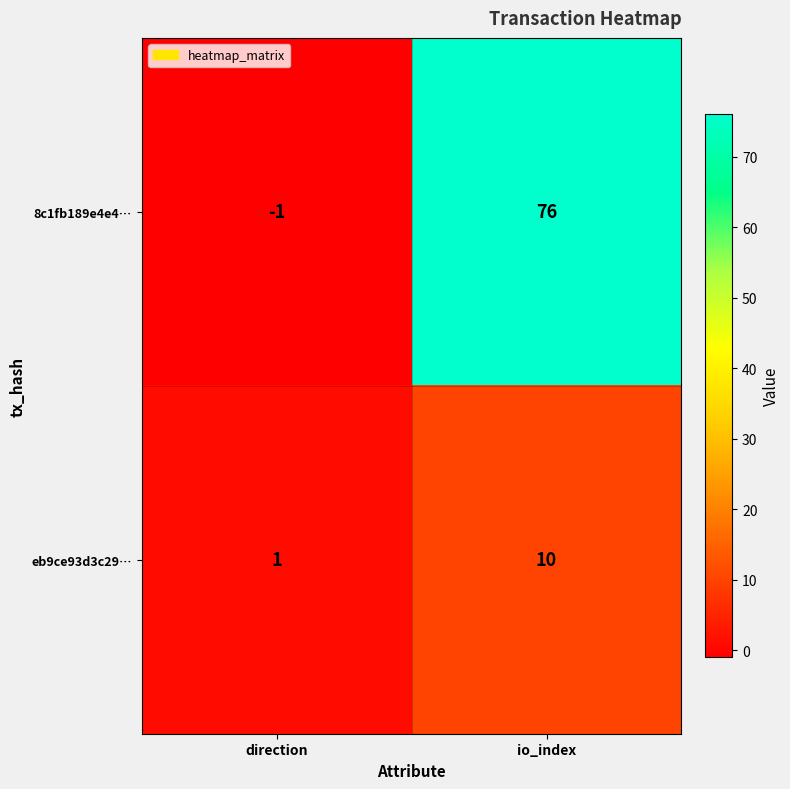

Which series changed the most between direction and io_index?

8c1fb189e4e4…